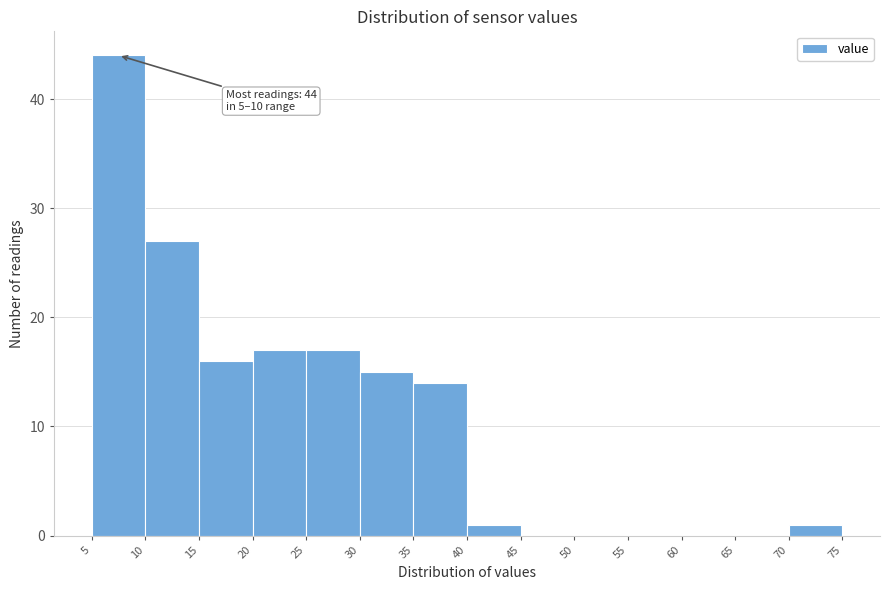

Which range on the x-axis has the tallest bar?

5 to 10